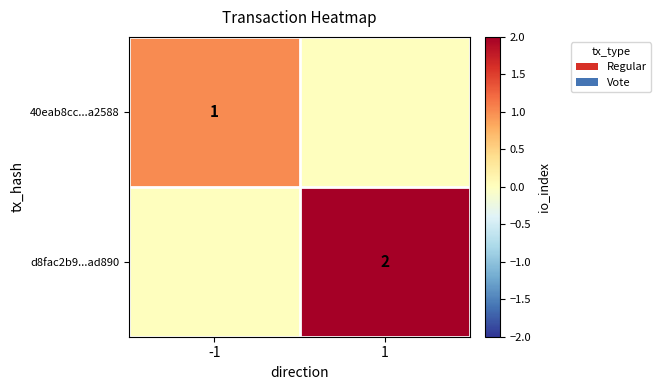

The d8fac2b9...ad890 series shows 2 at 1. True or false?

True